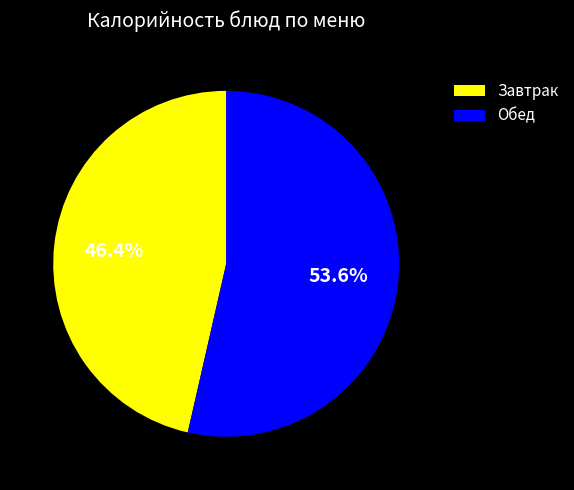

Count the number of slices in the pie.

2